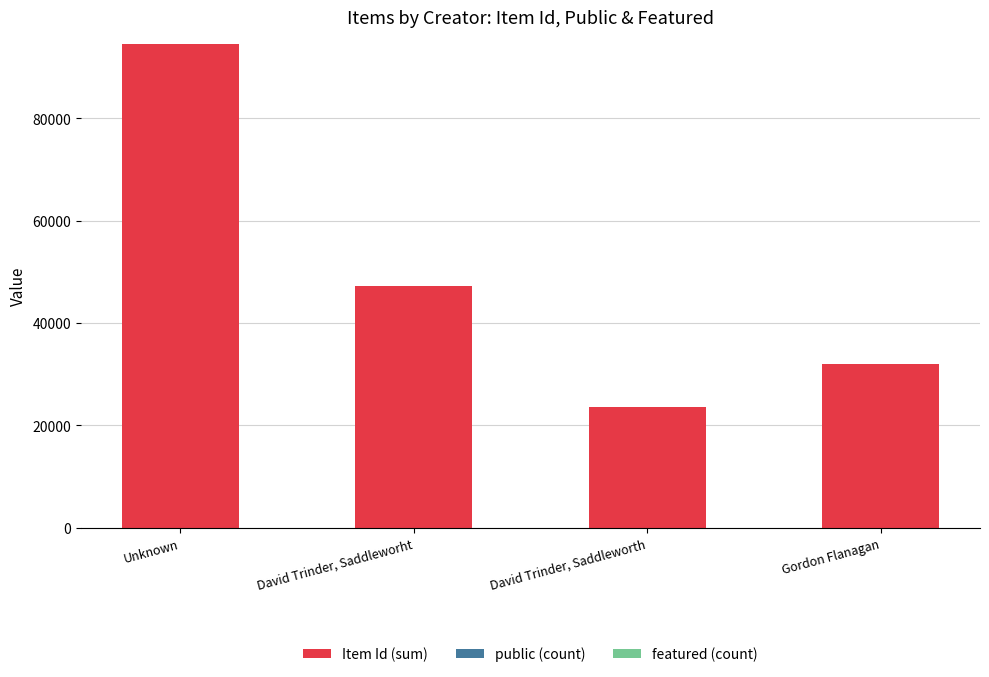

Is it true that Item Id (sum) equals 14618 at David Trinder, Saddleworht?

False